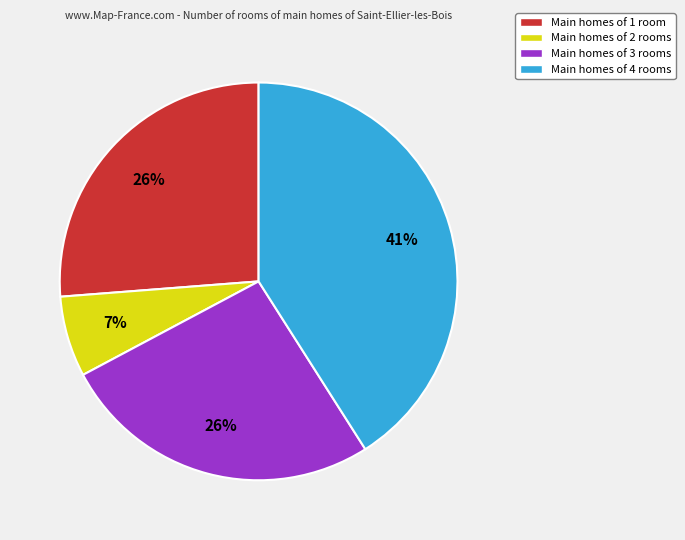

To the nearest percent, what is the average slice percentage?

25%